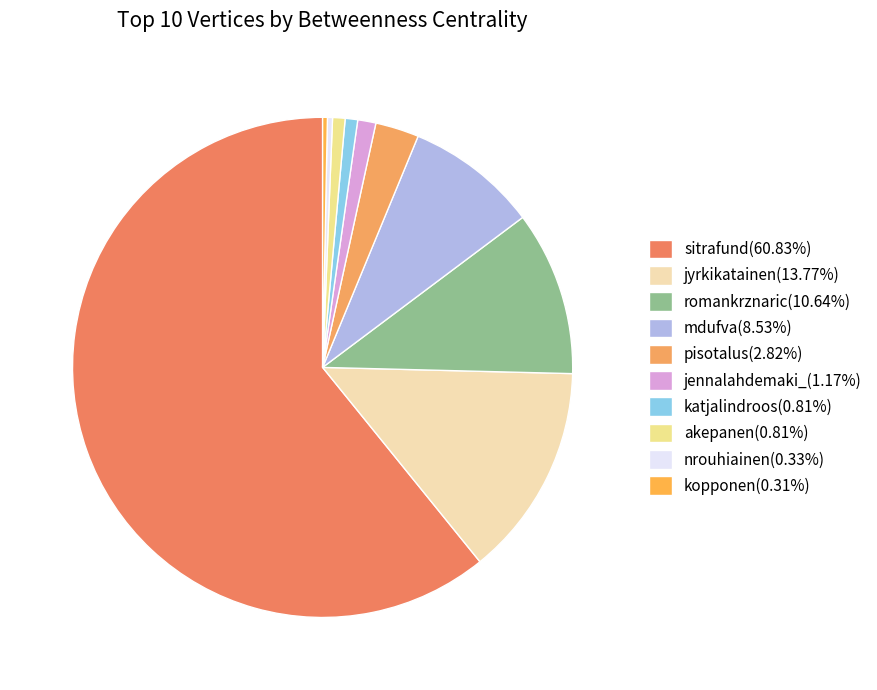

What percentage is the jyrkikatainen slice, to the nearest percent?

14%